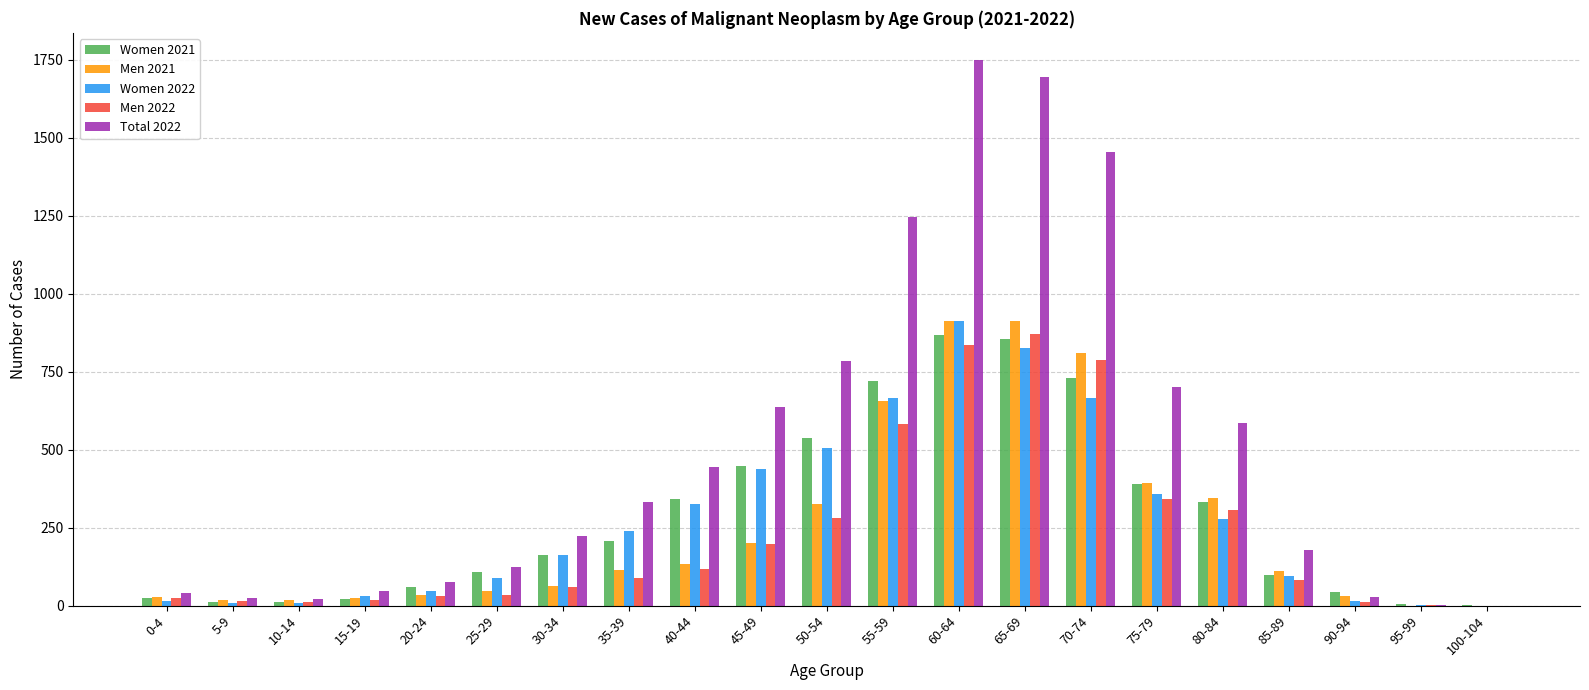

What is the total value across all series at 10-14?

74